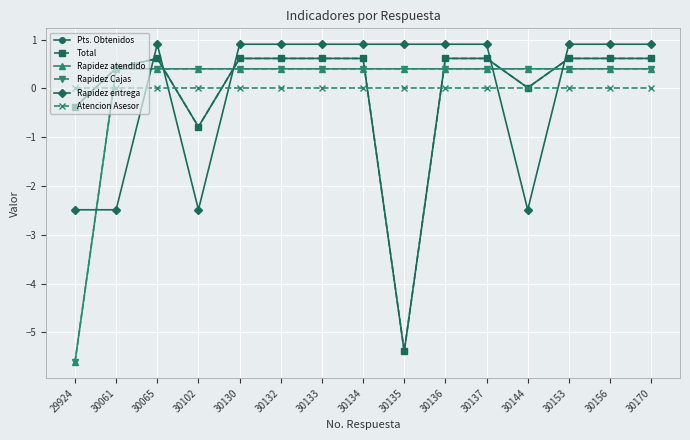

How many interior local valleys does the Total series have?

3